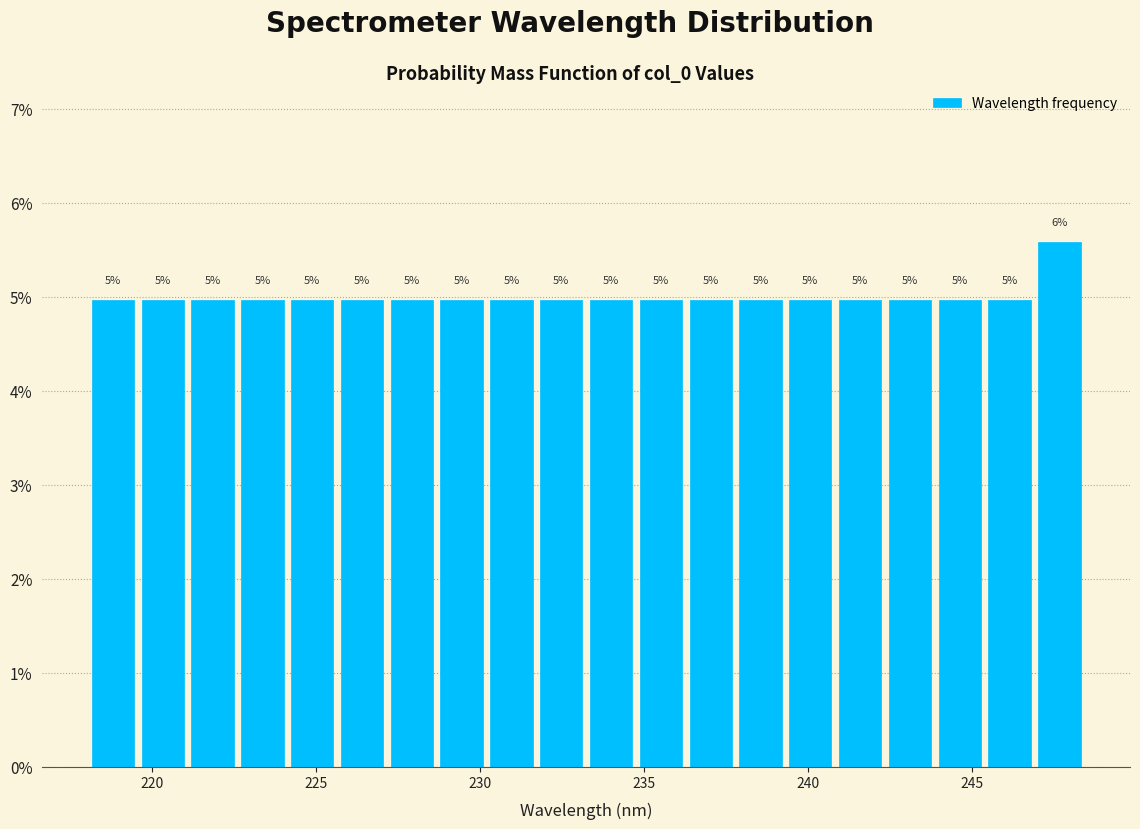

Around what value on the x-axis is the tallest bar? Give the approximate position of its centre, as read against the axis.

247.5